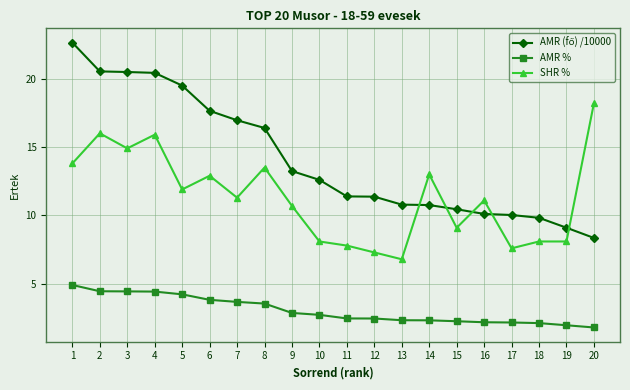

The SHR % series shows 25.7 at 3. True or false?

False